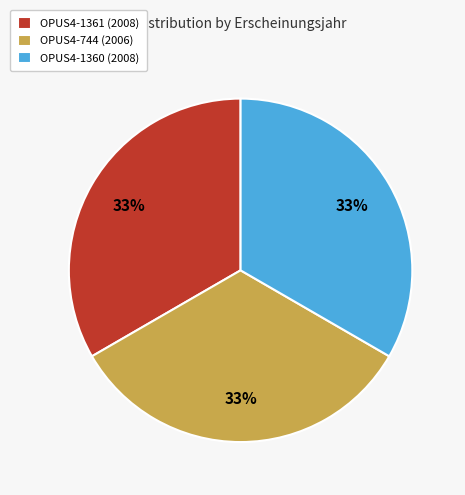

True or false: OPUS4-1361 accounts for 19% of the total.

False